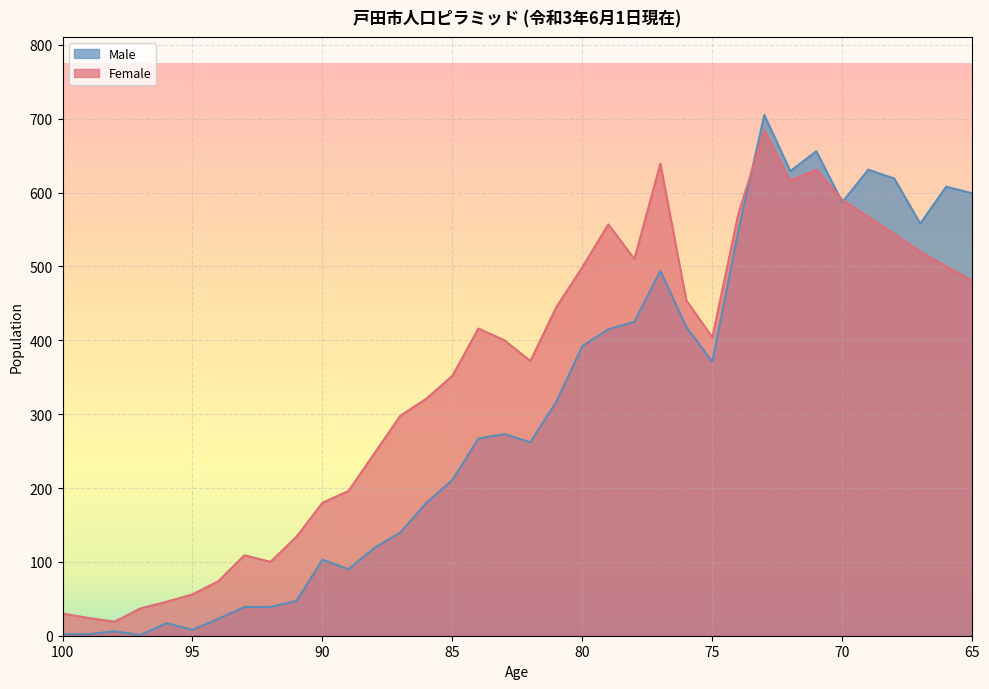

List the series in order of their peak value, lowest first.

Female, Male